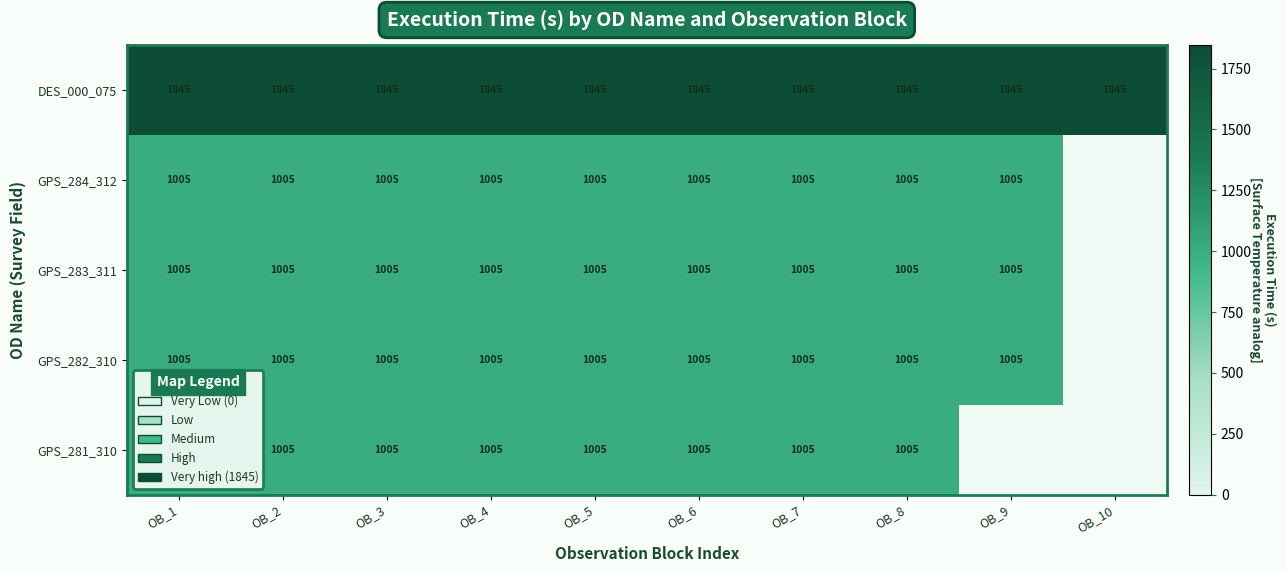

Which has a higher value, OB_6 or OB_1?

OB_6